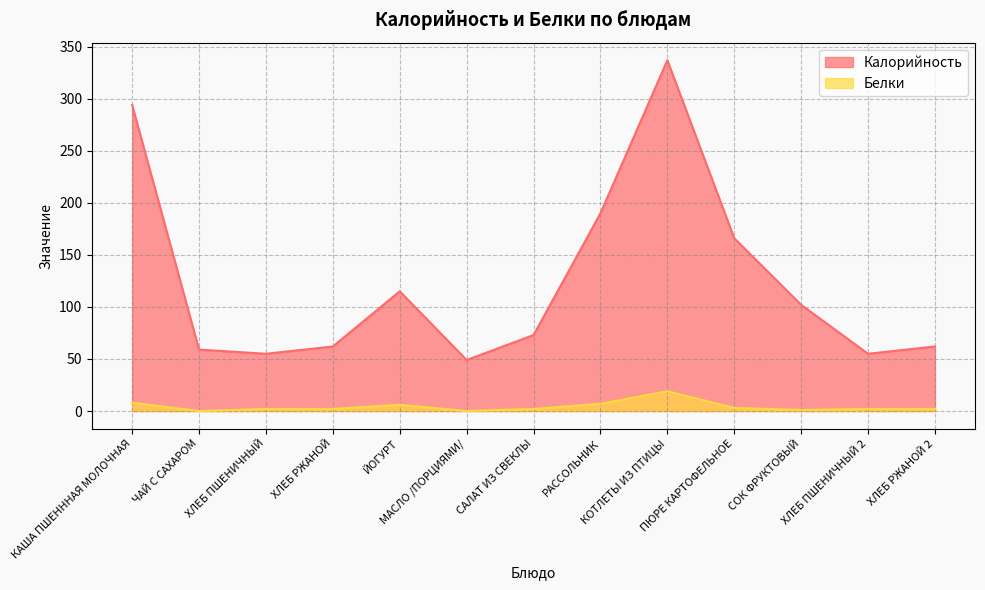

True or false: Белки and Калорийность cross at least once.

False